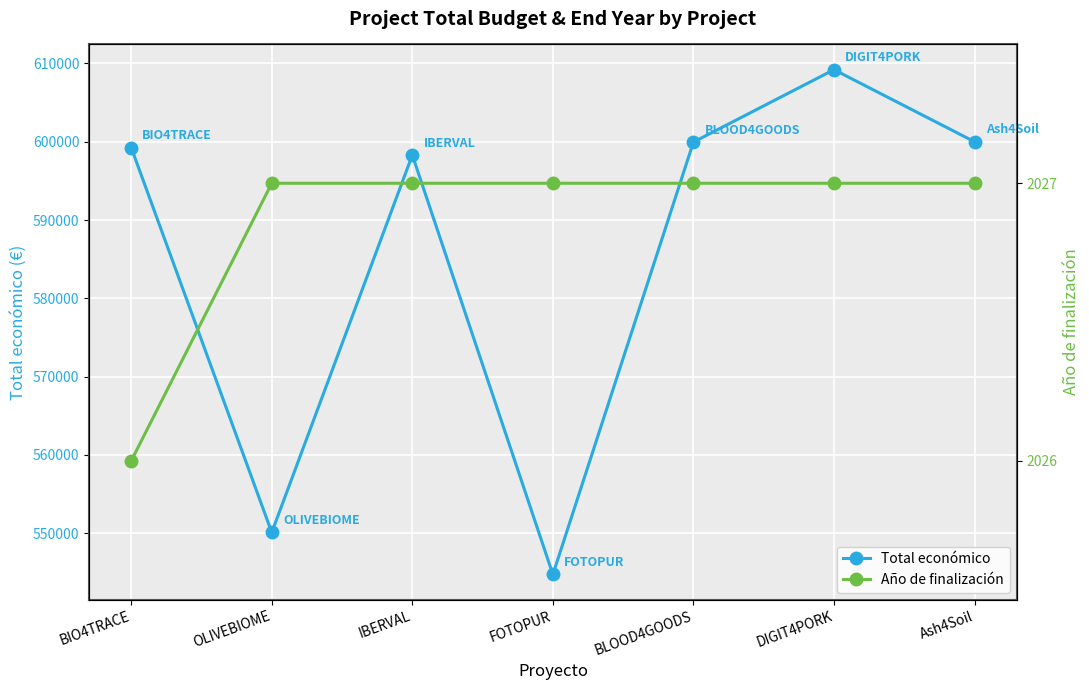

List the series in order of their overall mean, highest first.

Total económico, Año de finalización